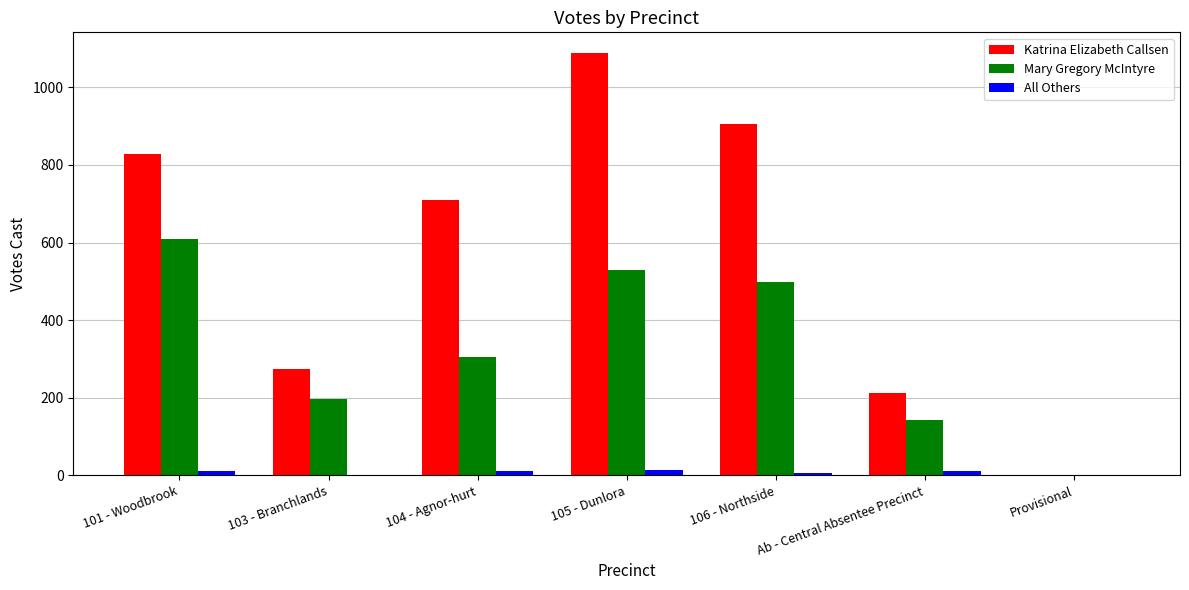

Between 104 - Agnor-hurt and Ab - Central Absentee Precinct, which series saw the biggest shift?

Katrina Elizabeth Callsen